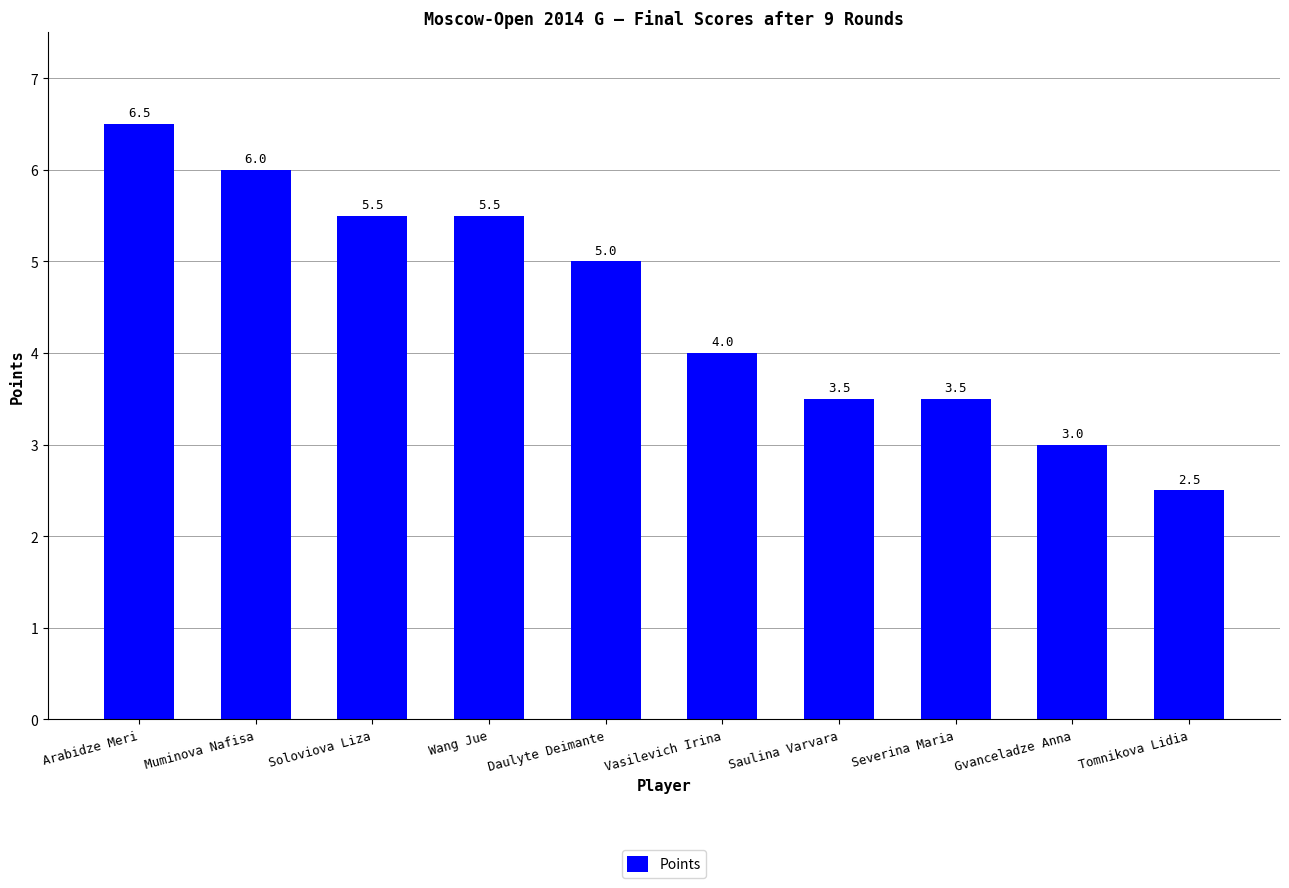

Does the chart contain stacked bars?

No